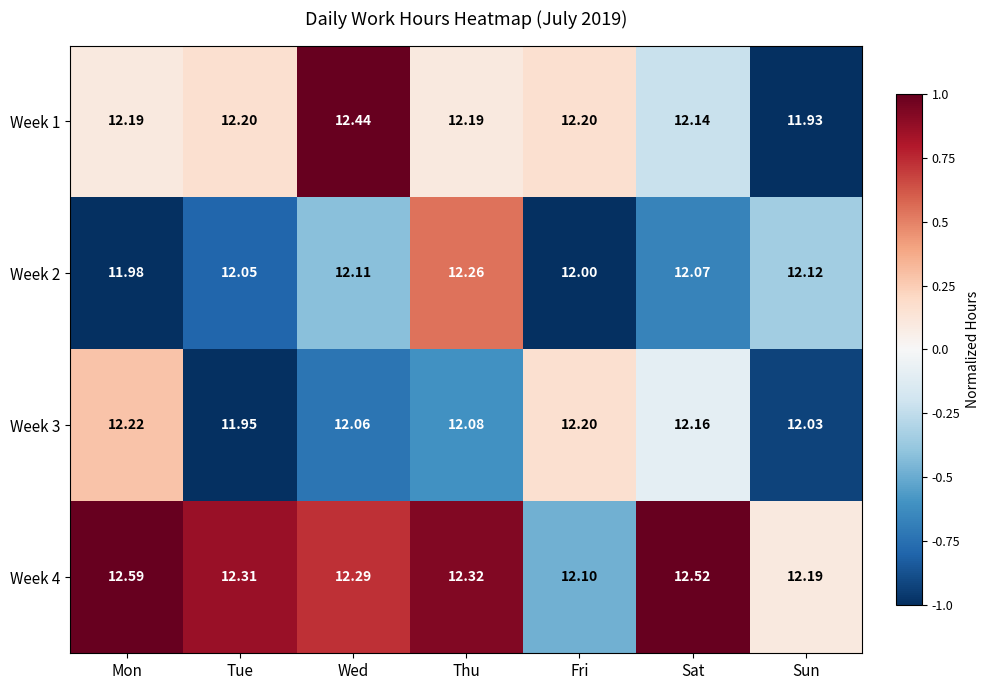

Where is Week 3 nearest to the value 12?

Sun